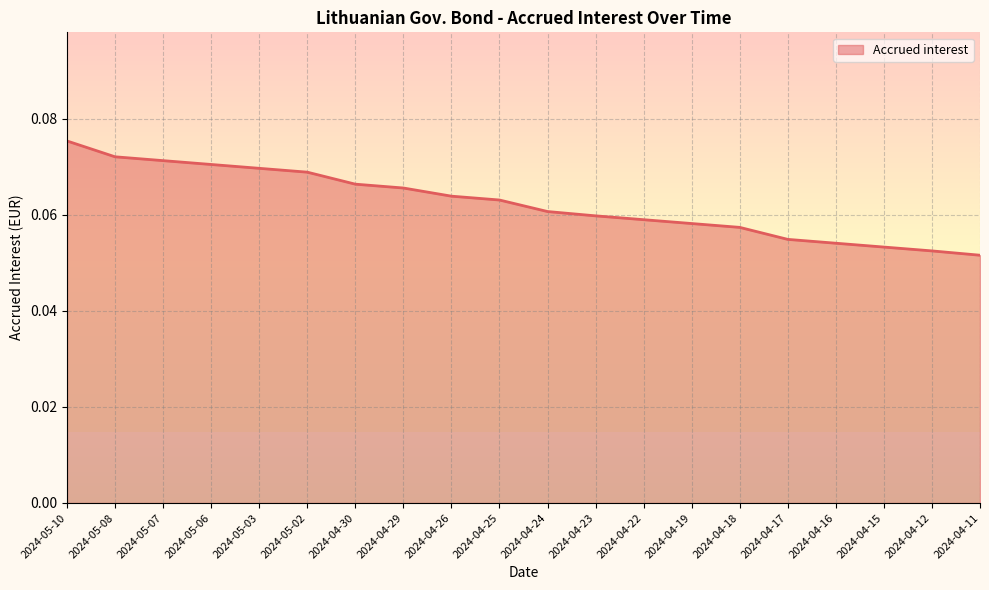

The value at 2024-05-06 is 0.0. True or false?

False